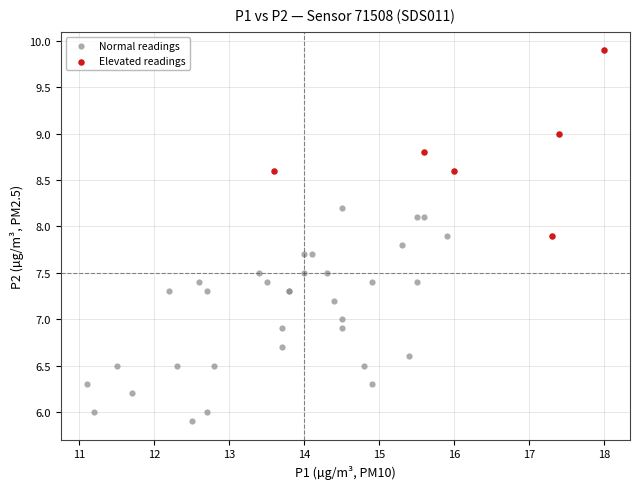

Which series contains the highest Y value?

Elevated readings